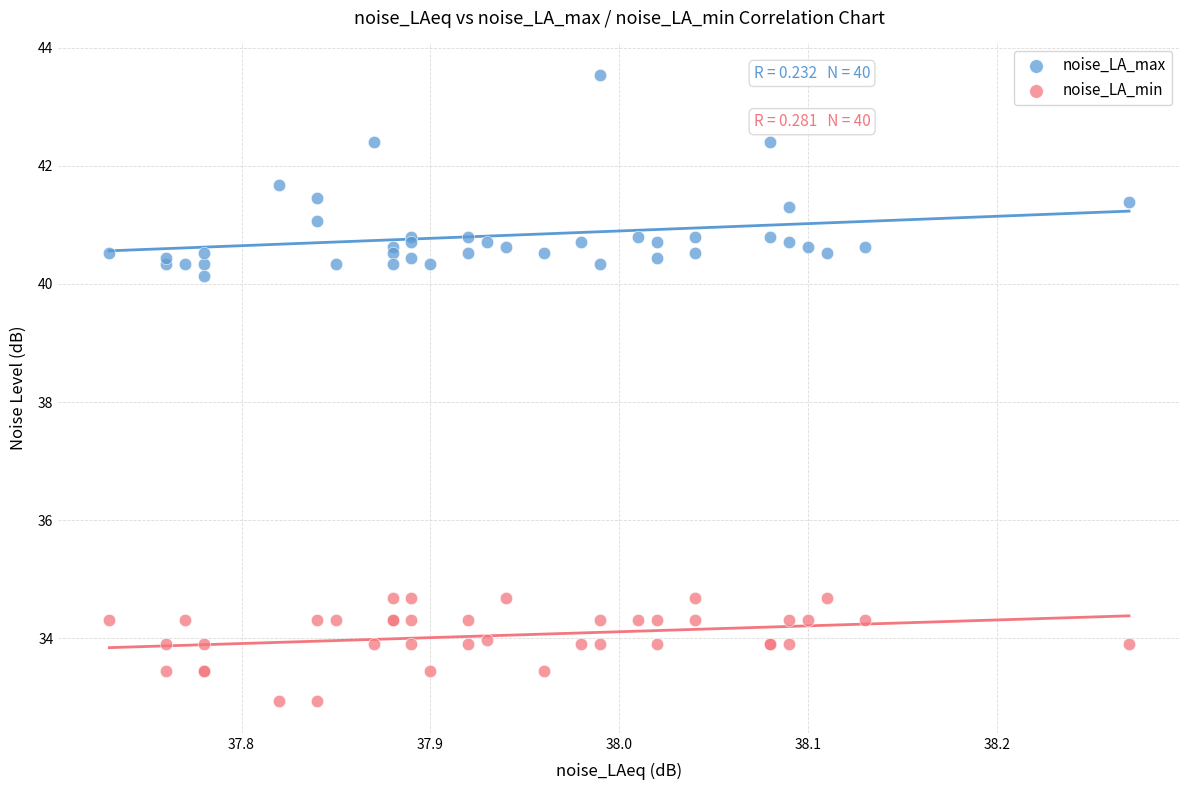

Which series reaches the maximum Y coordinate?

noise_LA_max